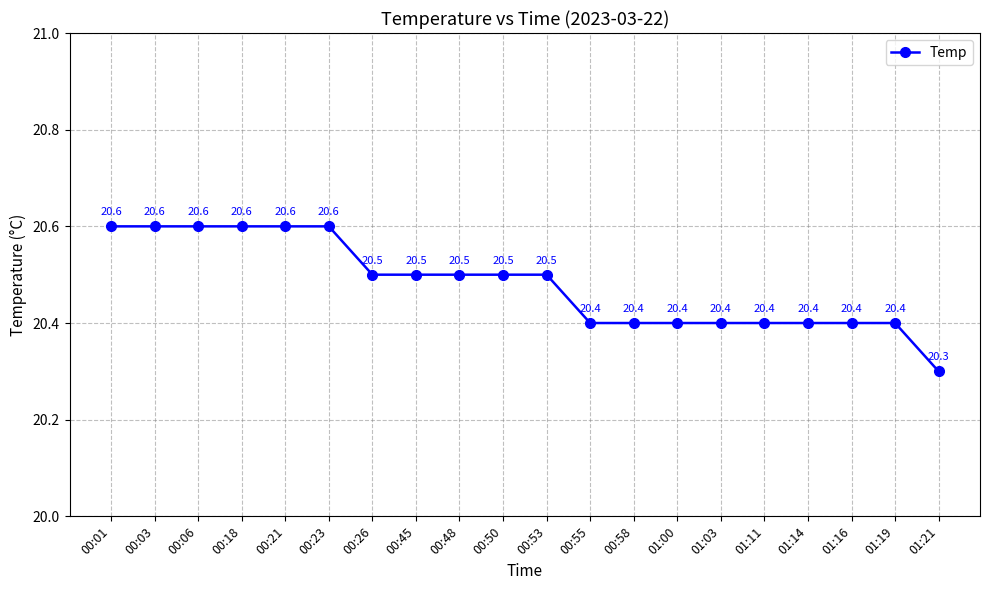

What is the difference between the maximum and minimum values?

0.3